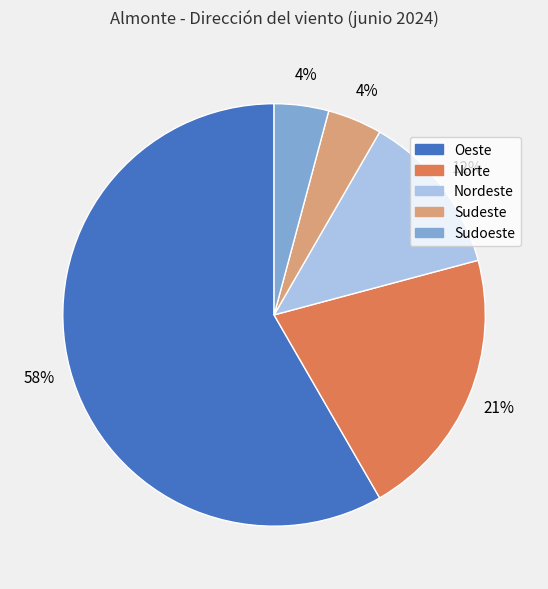

How many segments does this pie chart have?

5